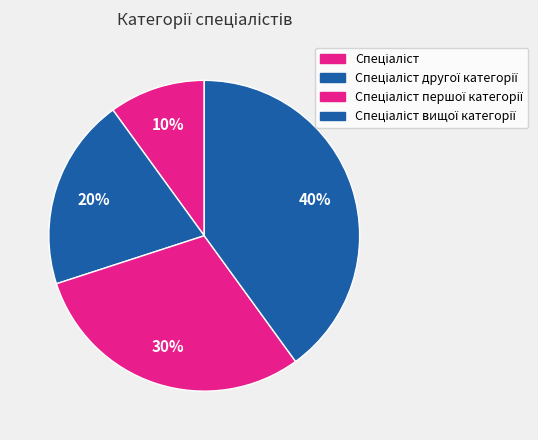

What percentage is the Спеціаліст першої категорії slice, to the nearest percent?

30%